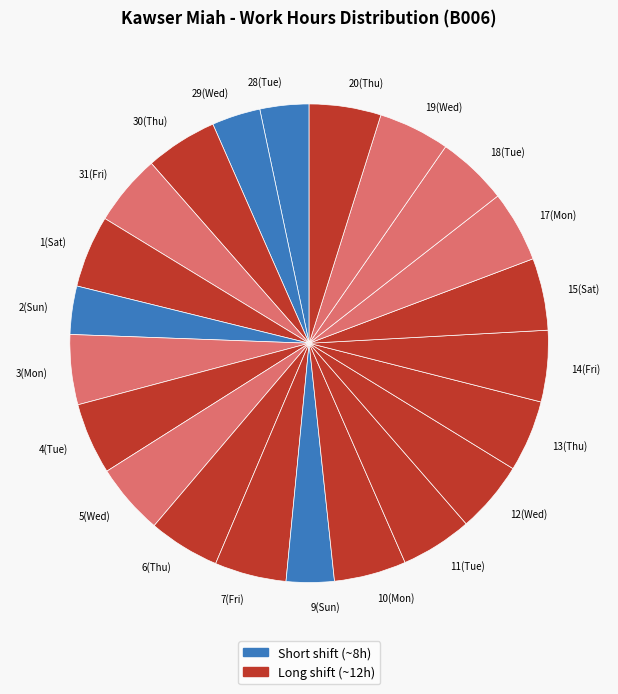

Is it true that 13(Thu) is 14% of the pie?

False